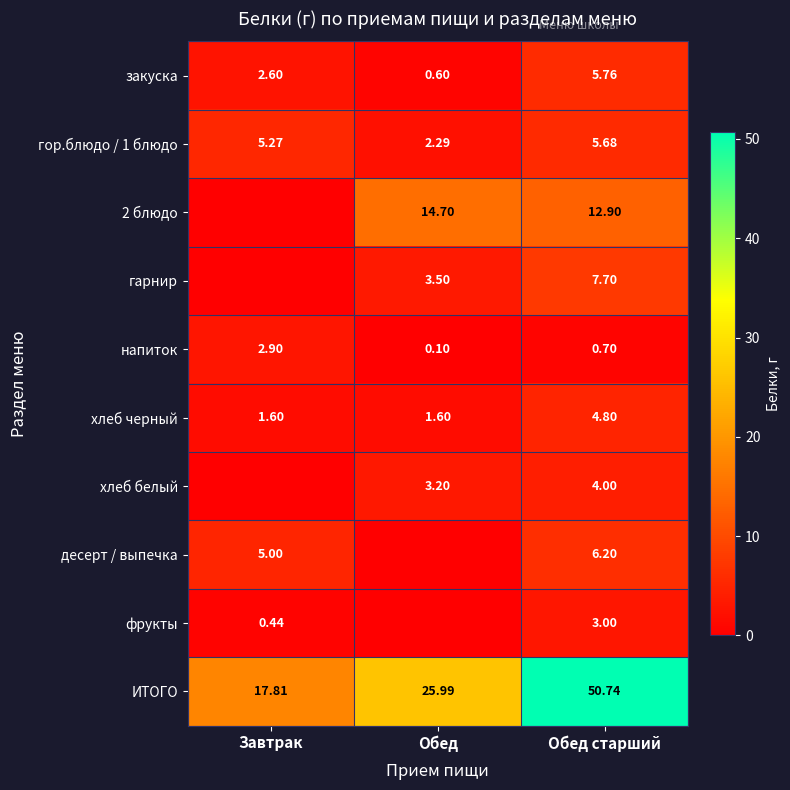

Which category has the highest value in the напиток series?

Завтрак